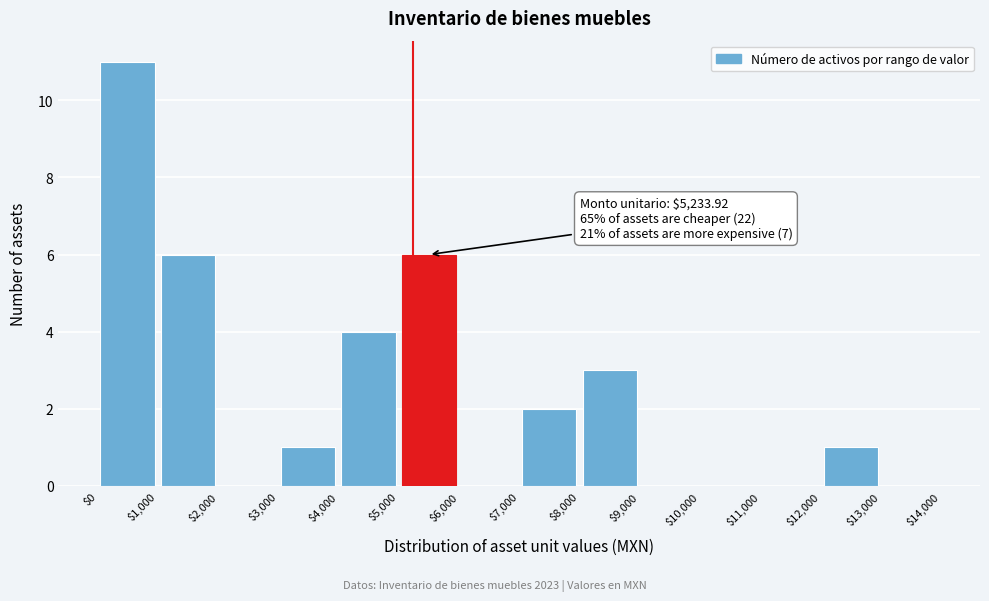

Which range on the x-axis has the tallest bar?

$0 to $1,000